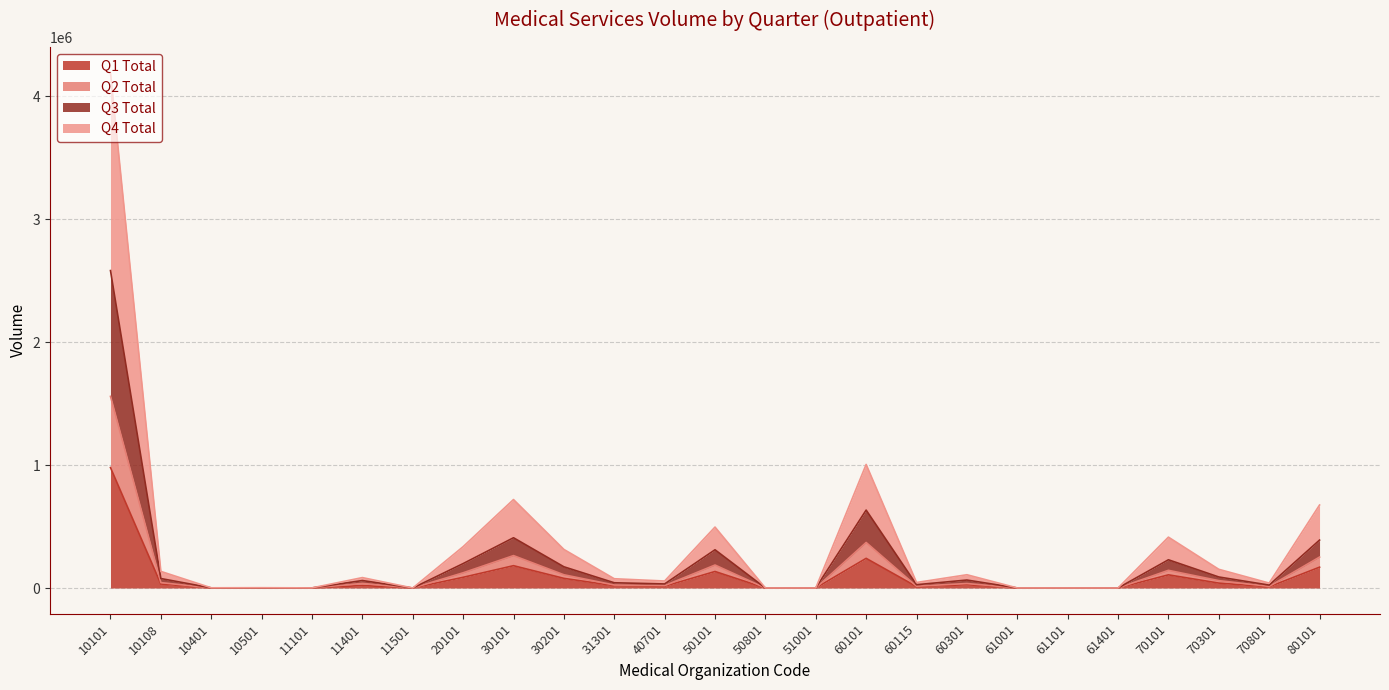

How many interior local valleys does the Q4 Total series have?

8